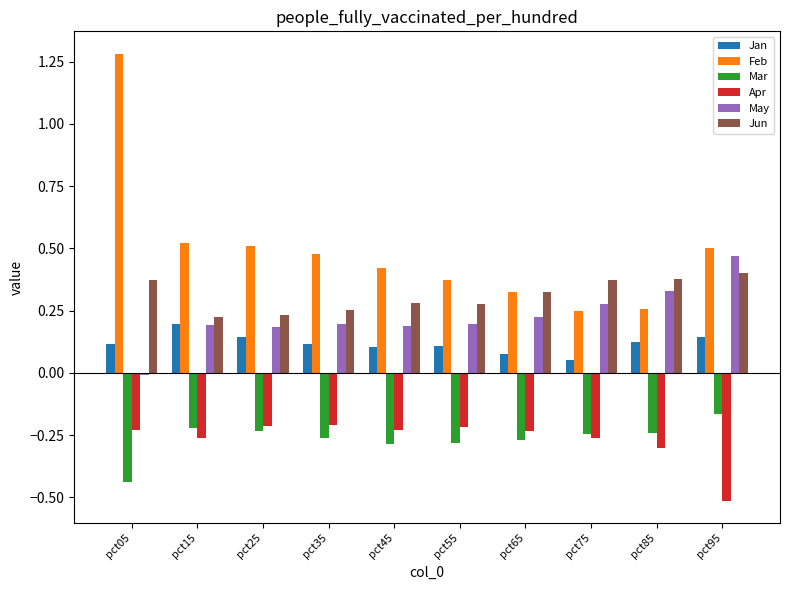

True or false: Jan has a value of 0.1 at pct75.

True